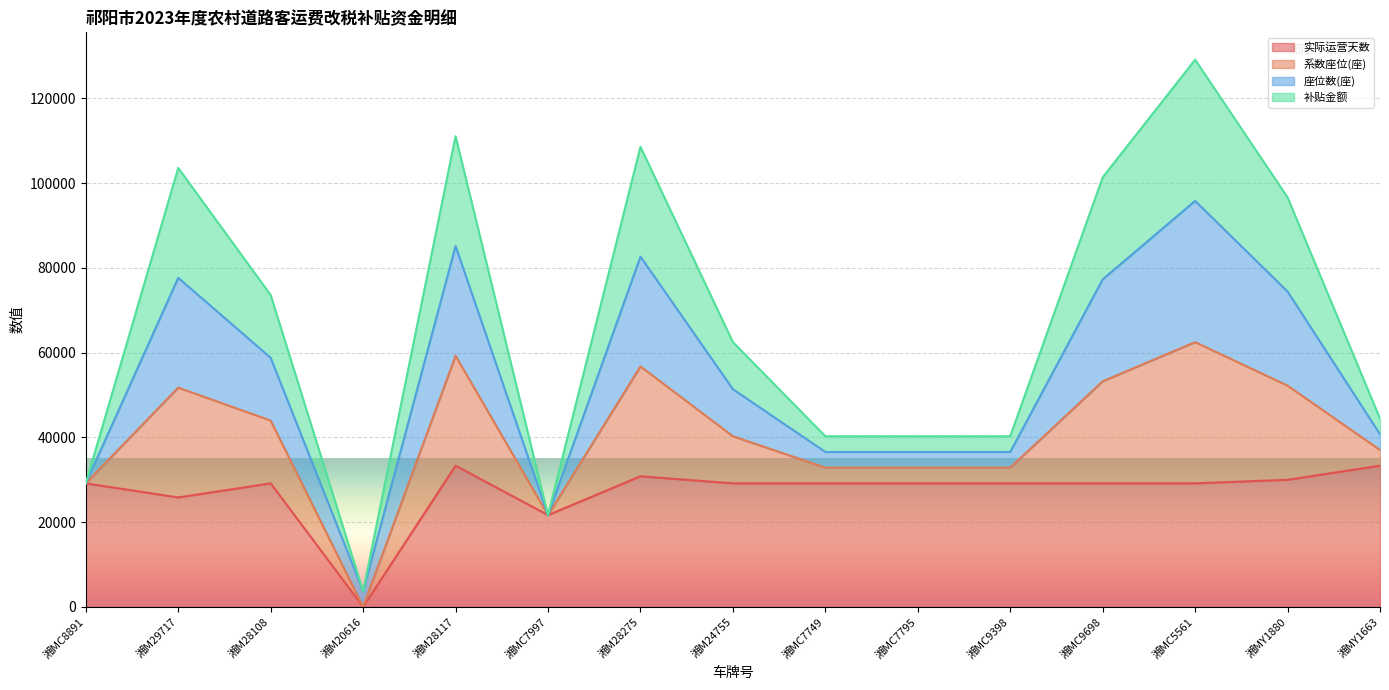

At which category does 实际运营天数 reach its first local peak?

湘M28108